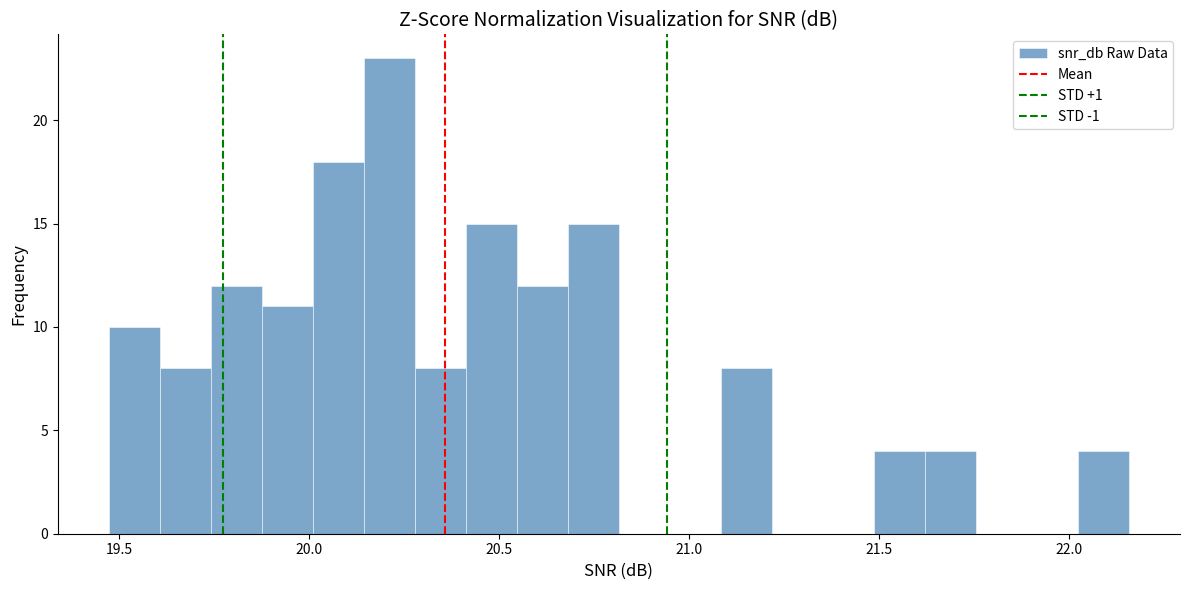

Around what value on the x-axis is the tallest bar? Give the approximate position of its centre, as read against the axis.

20.20